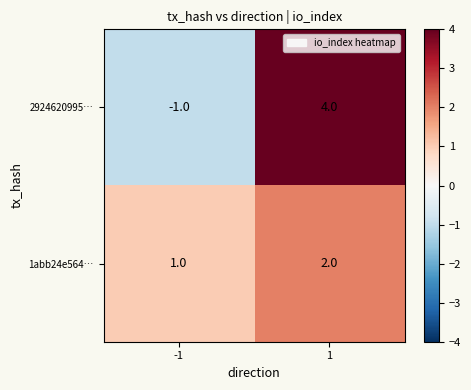

What is the difference between the 2924620995… values at 1 and -1?

5